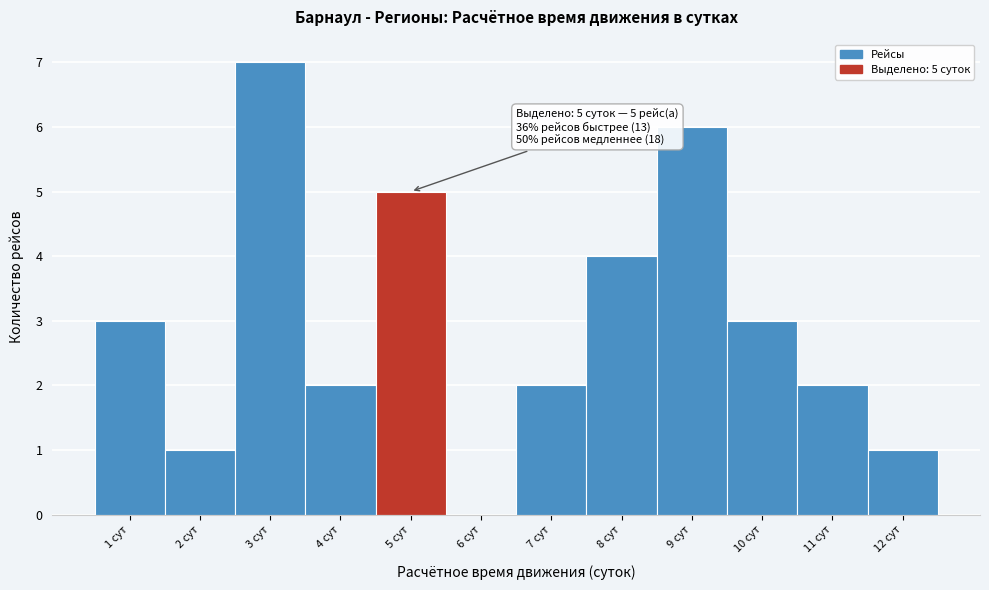

Which range on the x-axis has the tallest bar?

2.5 to 3.5